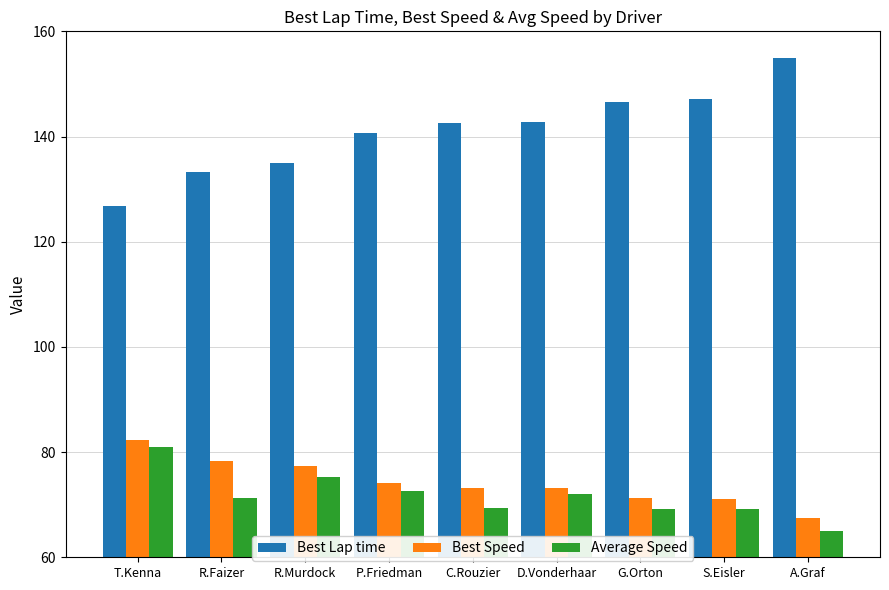

What position from the left is C.Rouzier?

5